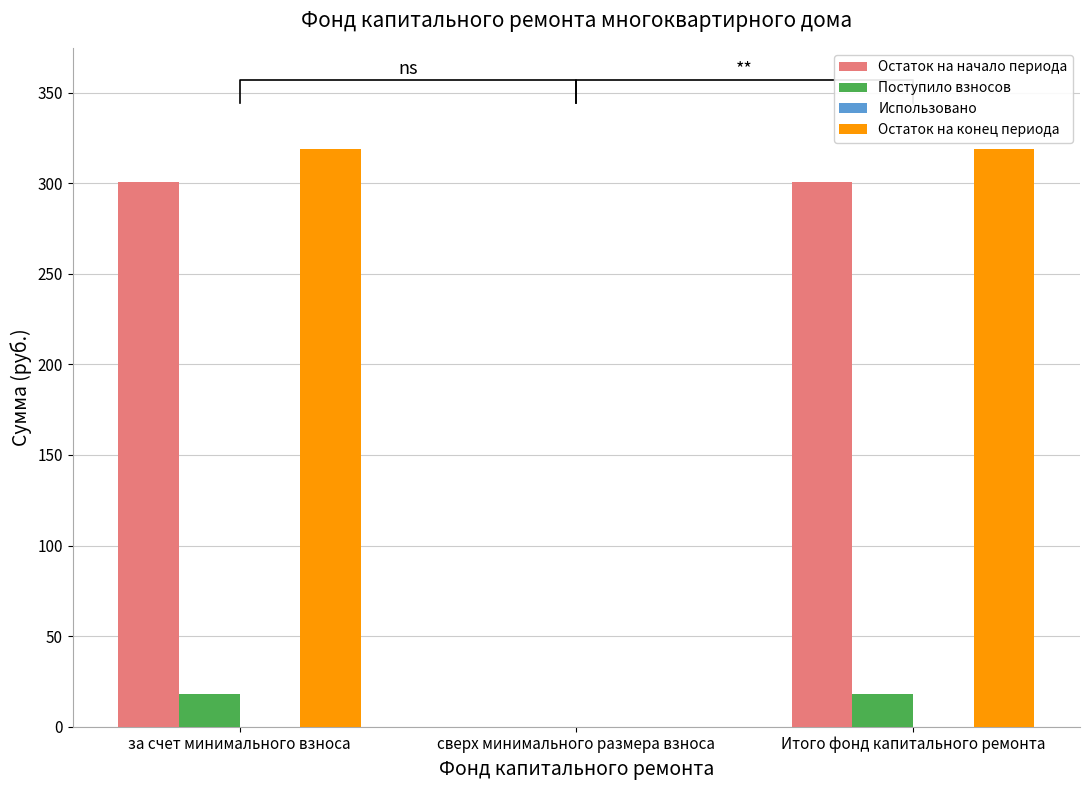

The value of Остаток на начало периода at Итого фонд капитального ремонта is 300.7. True or false?

True